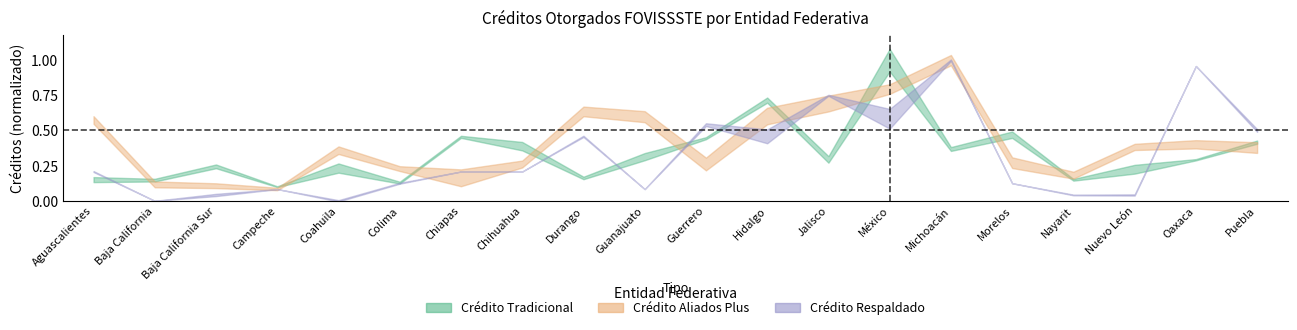

What is the sum of all Crédito Tradicional values?

6.7